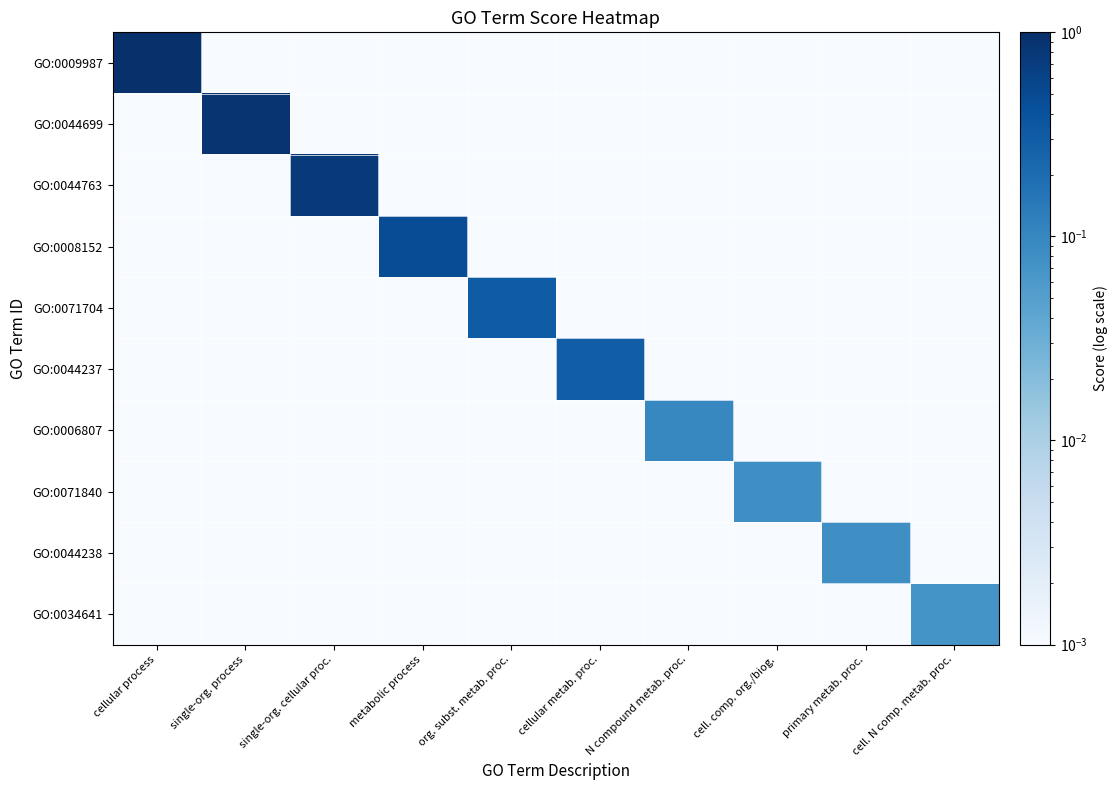

Reading left to right, extract all data points from this chart.

GO:0009987: cellular process=1.0	single-org. process=0.0	single-org. cellular proc.=0.0	metabolic process=0.0	org. subst. metab. proc.=0.0	cellular metab. proc.=0.0	N compound metab. proc.=0.0	cell. comp. org./biog.=0.0	primary metab. proc.=0.0	cell. N comp. metab. proc.=0.0
GO:0044699: cellular process=0.0	single-org. process=0.9	single-org. cellular proc.=0.0	metabolic process=0.0	org. subst. metab. proc.=0.0	cellular metab. proc.=0.0	N compound metab. proc.=0.0	cell. comp. org./biog.=0.0	primary metab. proc.=0.0	cell. N comp. metab. proc.=0.0
GO:0044763: cellular process=0.0	single-org. process=0.0	single-org. cellular proc.=0.8	metabolic process=0.0	org. subst. metab. proc.=0.0	cellular metab. proc.=0.0	N compound metab. proc.=0.0	cell. comp. org./biog.=0.0	primary metab. proc.=0.0	cell. N comp. metab. proc.=0.0
GO:0008152: cellular process=0.0	single-org. process=0.0	single-org. cellular proc.=0.0	metabolic process=0.5	org. subst. metab. proc.=0.0	cellular metab. proc.=0.0	N compound metab. proc.=0.0	cell. comp. org./biog.=0.0	primary metab. proc.=0.0	cell. N comp. metab. proc.=0.0
GO:0071704: cellular process=0.0	single-org. process=0.0	single-org. cellular proc.=0.0	metabolic process=0.0	org. subst. metab. proc.=0.3	cellular metab. proc.=0.0	N compound metab. proc.=0.0	cell. comp. org./biog.=0.0	primary metab. proc.=0.0	cell. N comp. metab. proc.=0.0
GO:0044237: cellular process=0.0	single-org. process=0.0	single-org. cellular proc.=0.0	metabolic process=0.0	org. subst. metab. proc.=0.0	cellular metab. proc.=0.3	N compound metab. proc.=0.0	cell. comp. org./biog.=0.0	primary metab. proc.=0.0	cell. N comp. metab. proc.=0.0
GO:0006807: cellular process=0.0	single-org. process=0.0	single-org. cellular proc.=0.0	metabolic process=0.0	org. subst. metab. proc.=0.0	cellular metab. proc.=0.0	N compound metab. proc.=0.1	cell. comp. org./biog.=0.0	primary metab. proc.=0.0	cell. N comp. metab. proc.=0.0
GO:0071840: cellular process=0.0	single-org. process=0.0	single-org. cellular proc.=0.0	metabolic process=0.0	org. subst. metab. proc.=0.0	cellular metab. proc.=0.0	N compound metab. proc.=0.0	cell. comp. org./biog.=0.1	primary metab. proc.=0.0	cell. N comp. metab. proc.=0.0
GO:0044238: cellular process=0.0	single-org. process=0.0	single-org. cellular proc.=0.0	metabolic process=0.0	org. subst. metab. proc.=0.0	cellular metab. proc.=0.0	N compound metab. proc.=0.0	cell. comp. org./biog.=0.0	primary metab. proc.=0.1	cell. N comp. metab. proc.=0.0
GO:0034641: cellular process=0.0	single-org. process=0.0	single-org. cellular proc.=0.0	metabolic process=0.0	org. subst. metab. proc.=0.0	cellular metab. proc.=0.0	N compound metab. proc.=0.0	cell. comp. org./biog.=0.0	primary metab. proc.=0.0	cell. N comp. metab. proc.=0.1